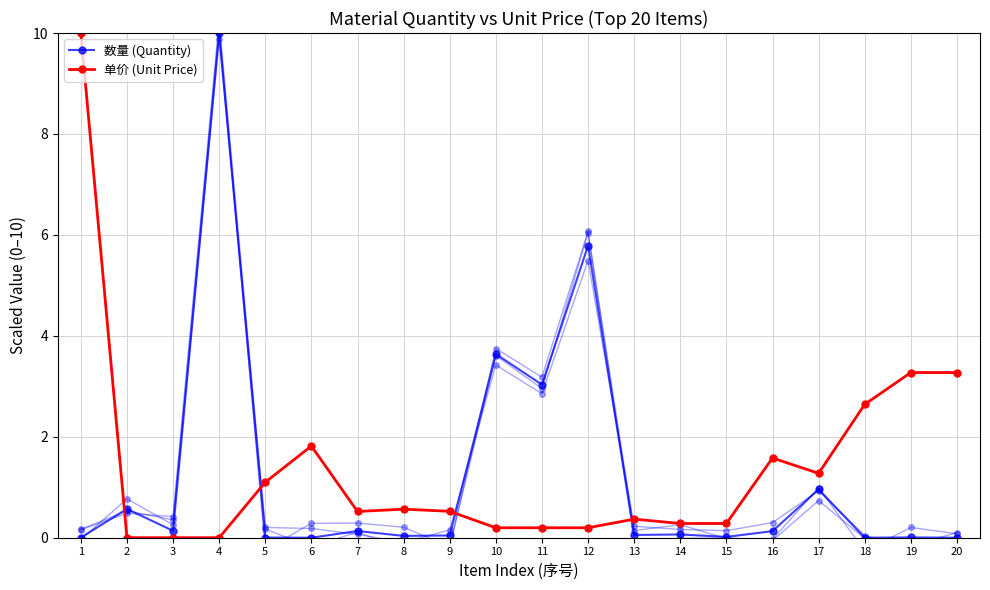

True or false: 单价 (Unit Price) has more than 2 points higher than both neighbors.

True